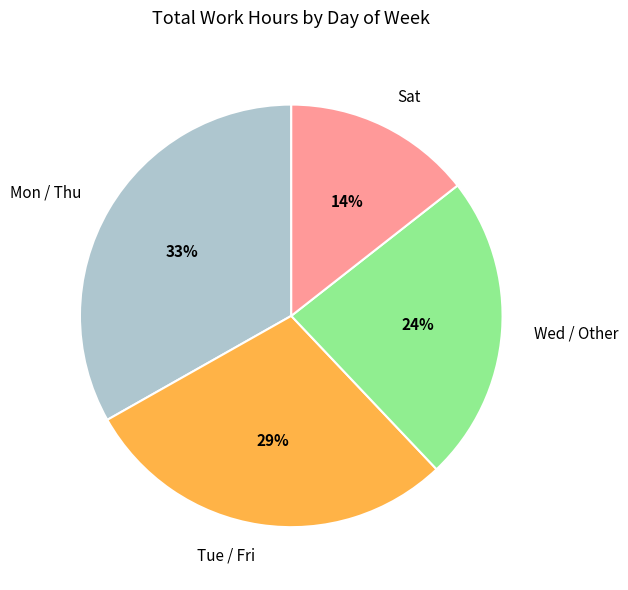

Combined, do Sat and Wed / Other account for over 50%?

No